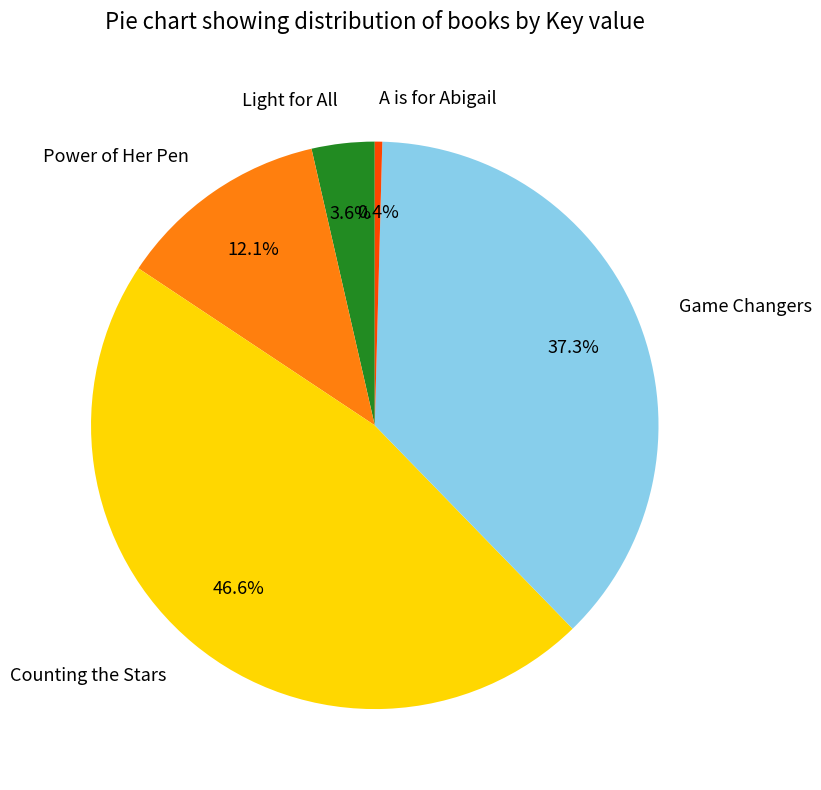

The A is for Abigail slice represents 0% of the pie. True or false?

True